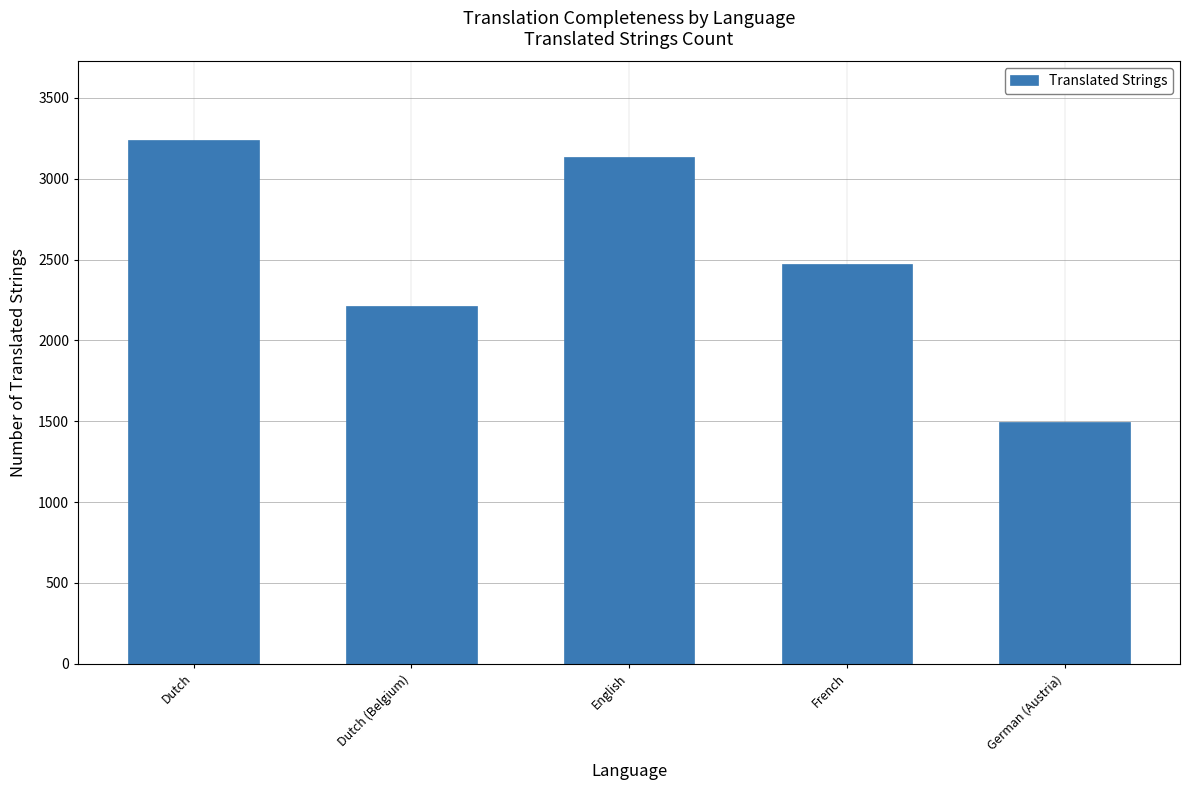

List the labels in order of value, smallest first.

German (Austria), Dutch (Belgium), French, English, Dutch